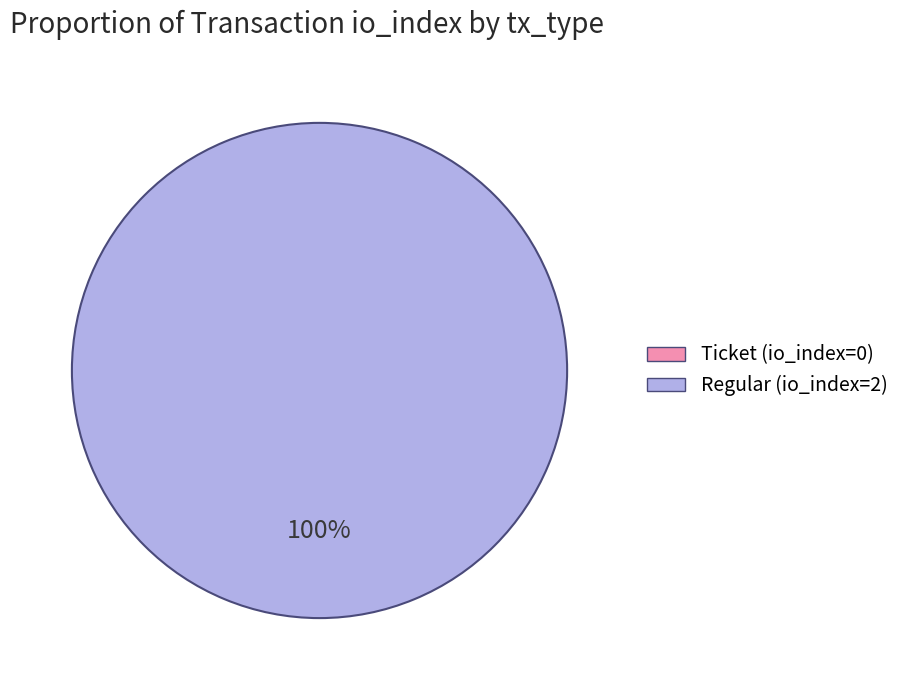

To the nearest percent, what percentage of the pie is Regular (io_index=2)?

100%